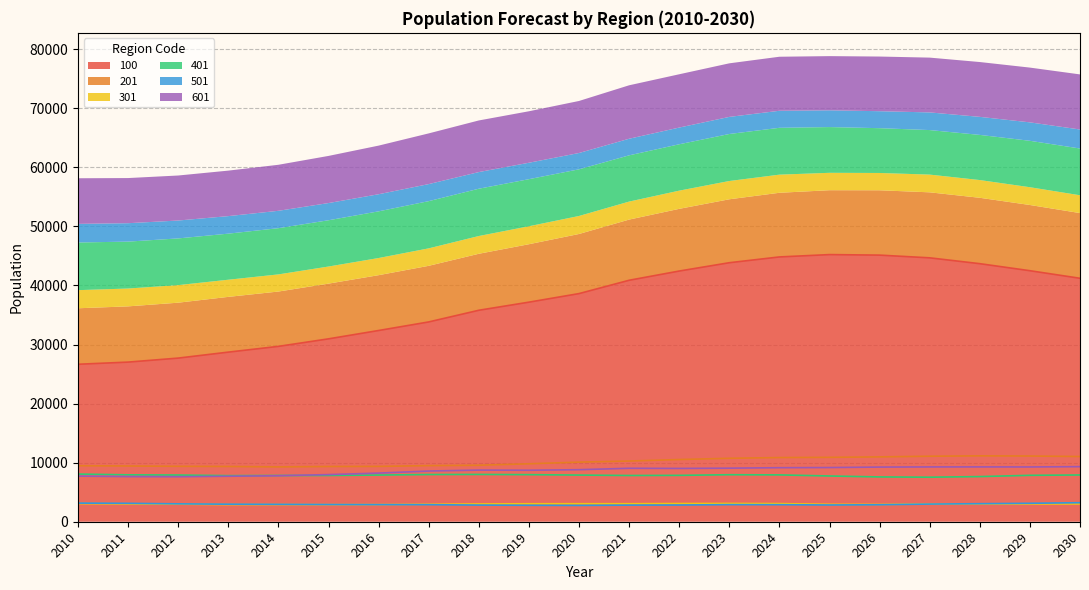

Where is 201 nearest to the value 10218?

2021